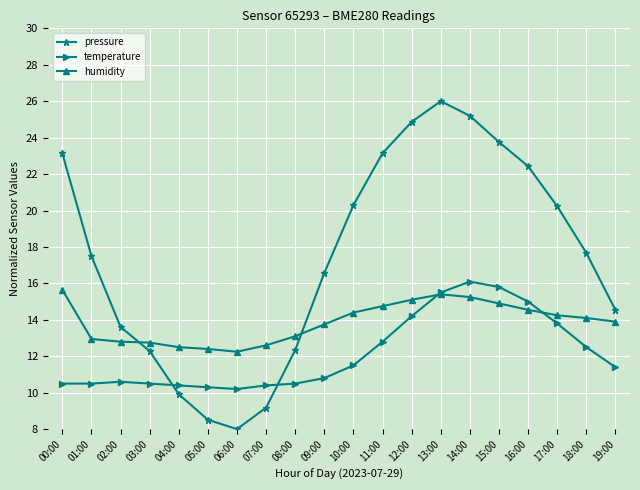

True or false: temperature has more than 1 points higher than both neighbors.

True